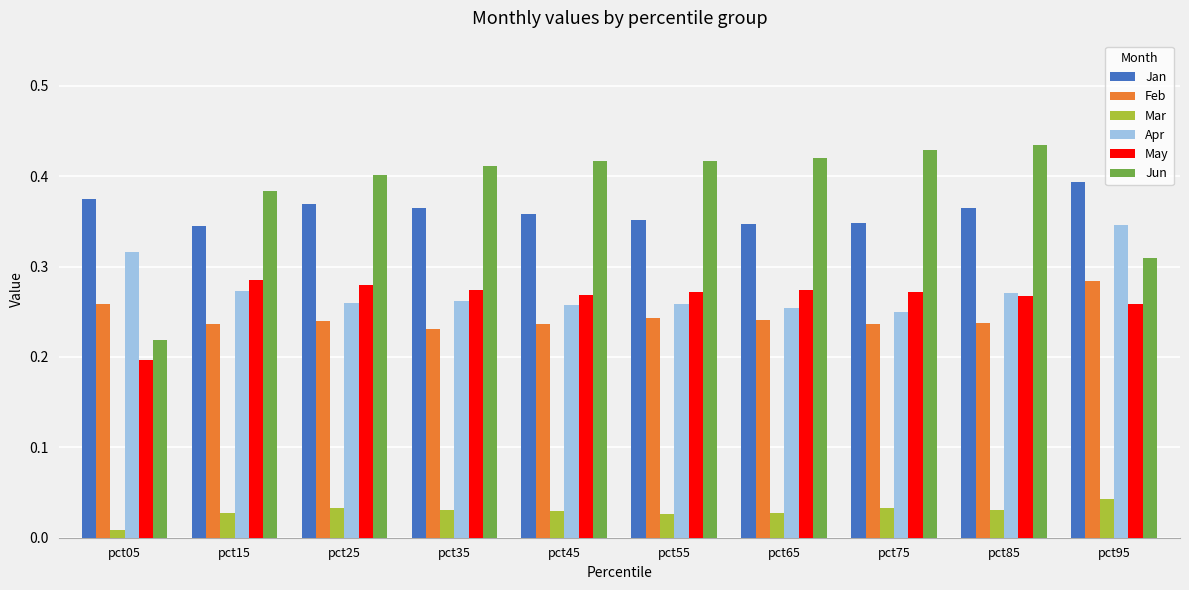

Which series has the largest range (max minus min)?

Jun